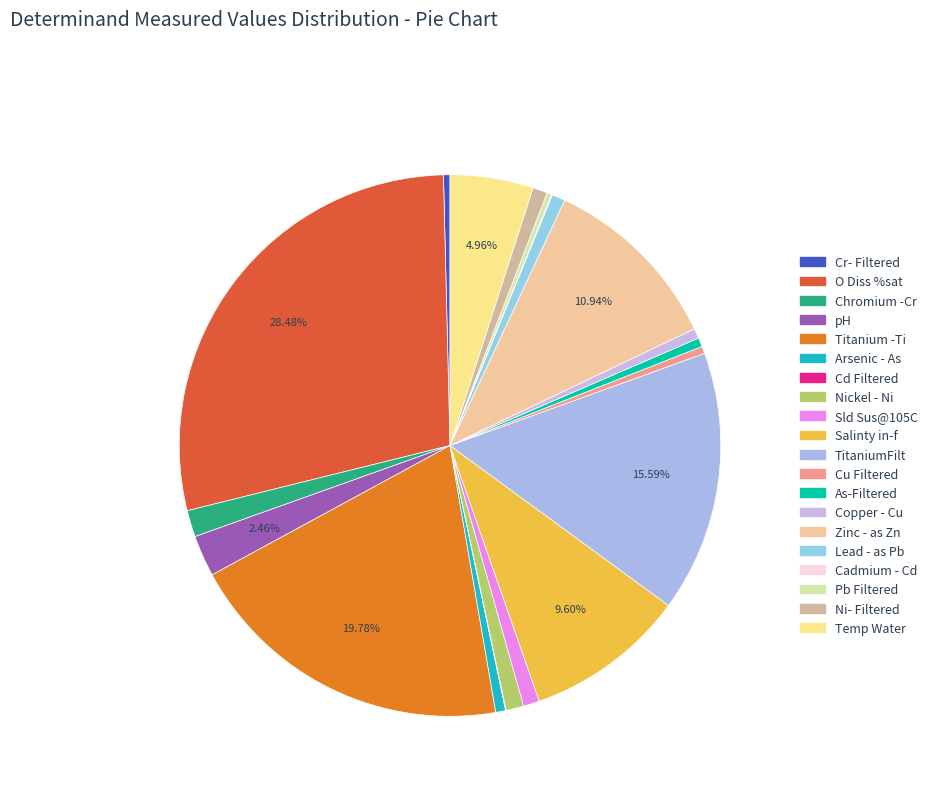

Is it true that Cd Filtered is 0% of the pie?

True